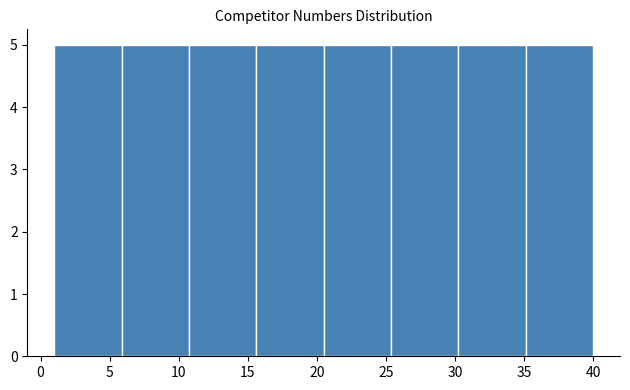

Reading left to right, transcribe this chart: for each bar, give the range it covers on the x-axis and its height. Neither the bar edges nor the heights are printed on the chart, so give them approximately, as read against the axes.

1.0 to 6.0: 5
6.0 to 11.0: 5
11.0 to 15.5: 5
15.5 to 20.5: 5
20.5 to 25.5: 5
25.5 to 30.5: 5
30.5 to 35.0: 5
35.0 to 40.0: 5